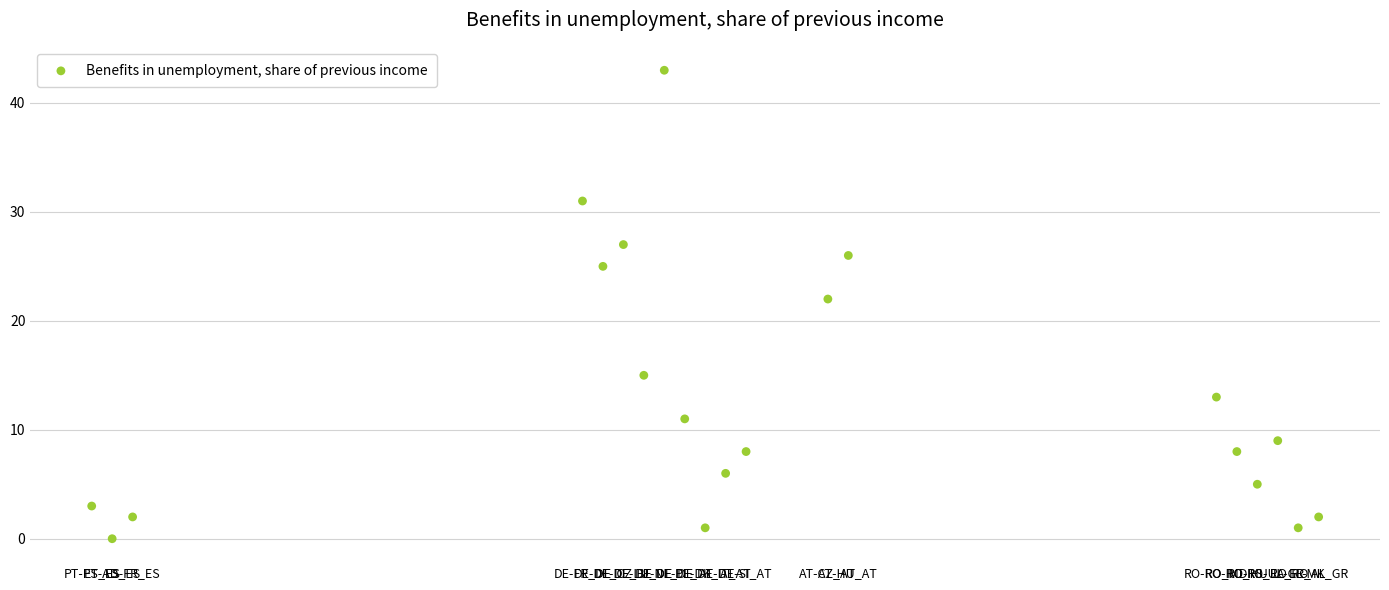

What Y value in the scatter plot is closest to 21?

22